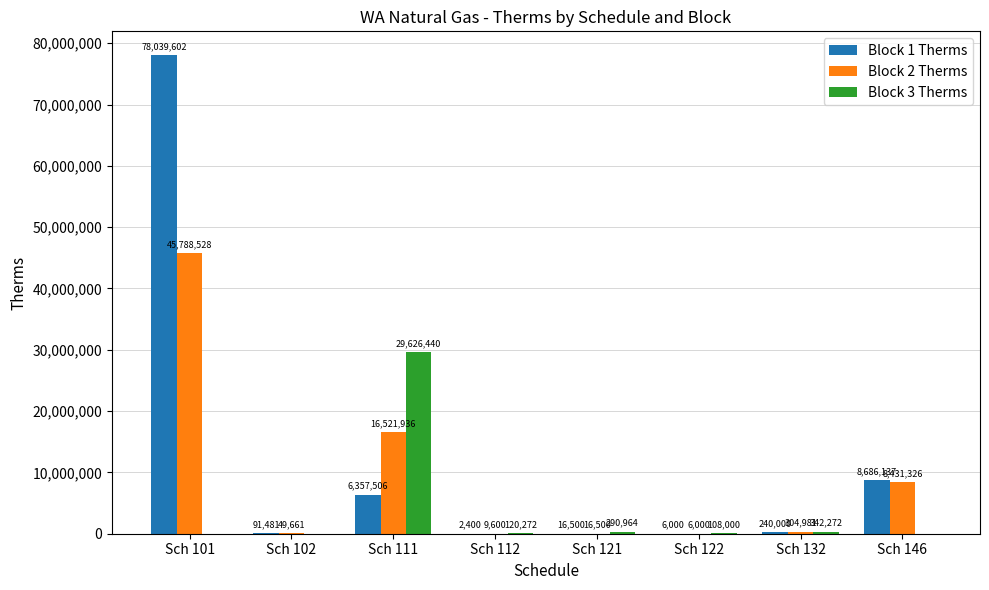

How many data points in Block 3 Therms are above 120272?

4